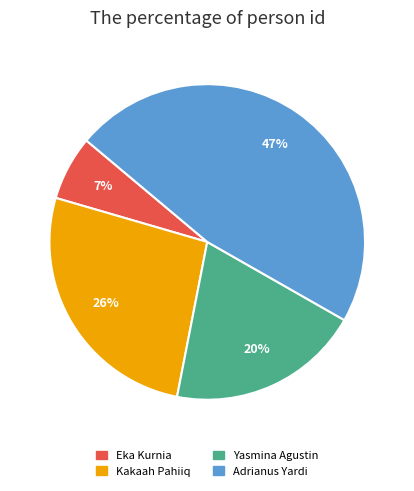

Is it true that Eka Kurnia is 7% of the pie?

True